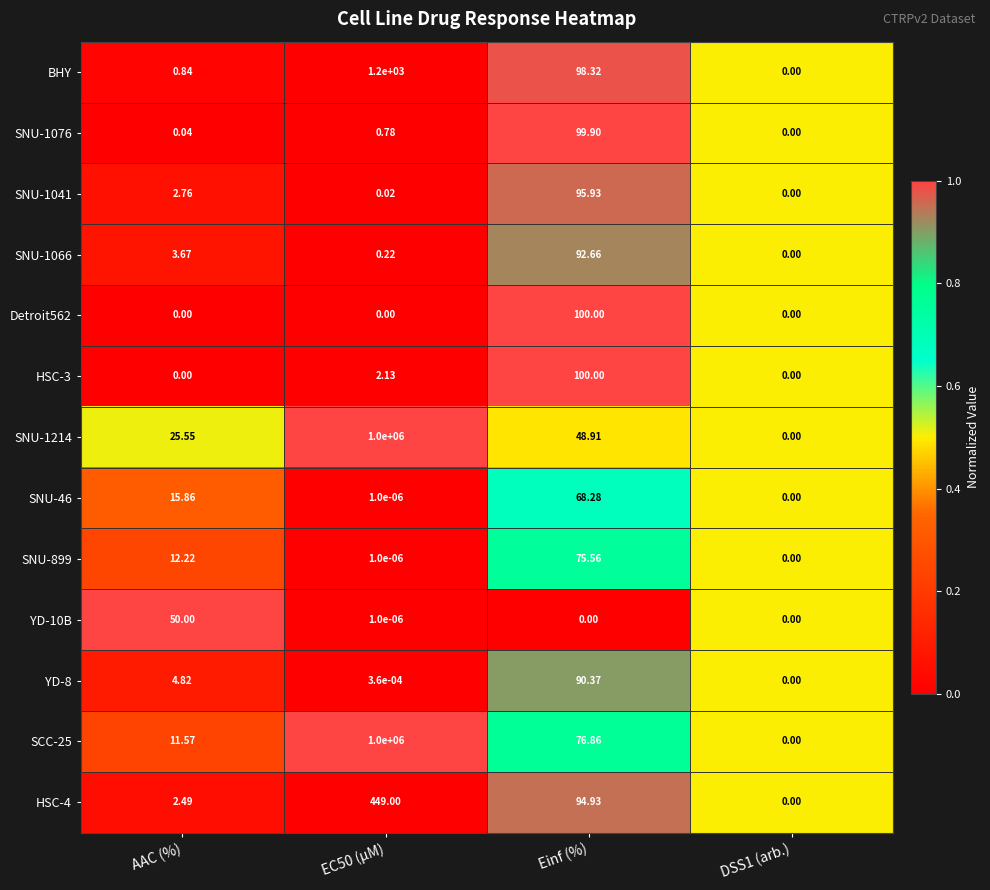

Where is YD-8 nearest to the value 45?

AAC (%)